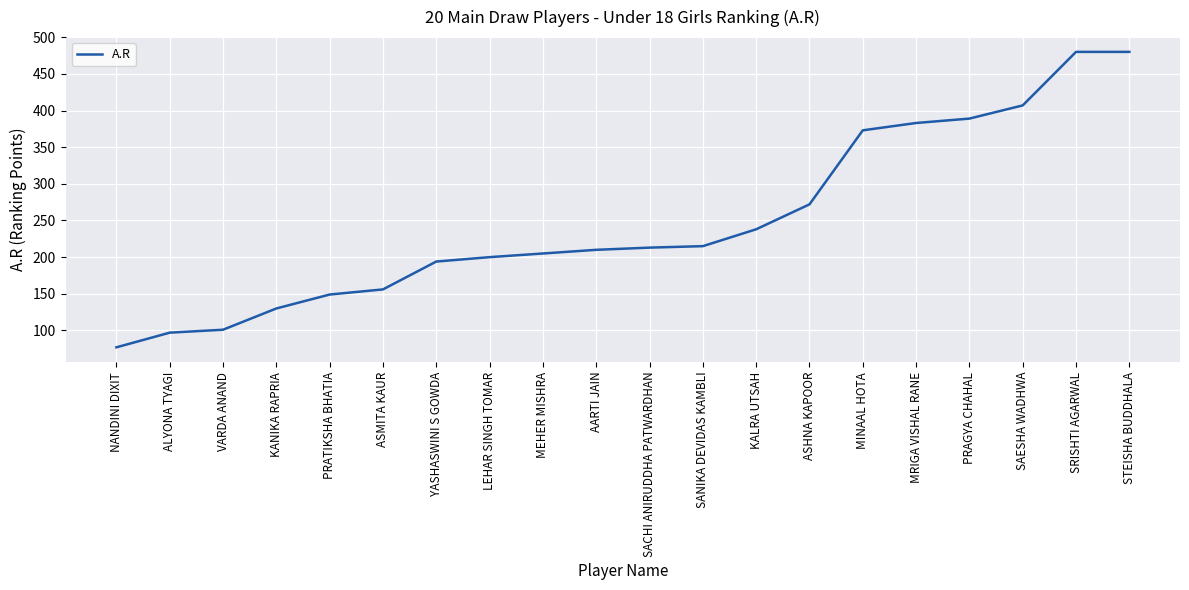

How many lines are shown in the chart?

1